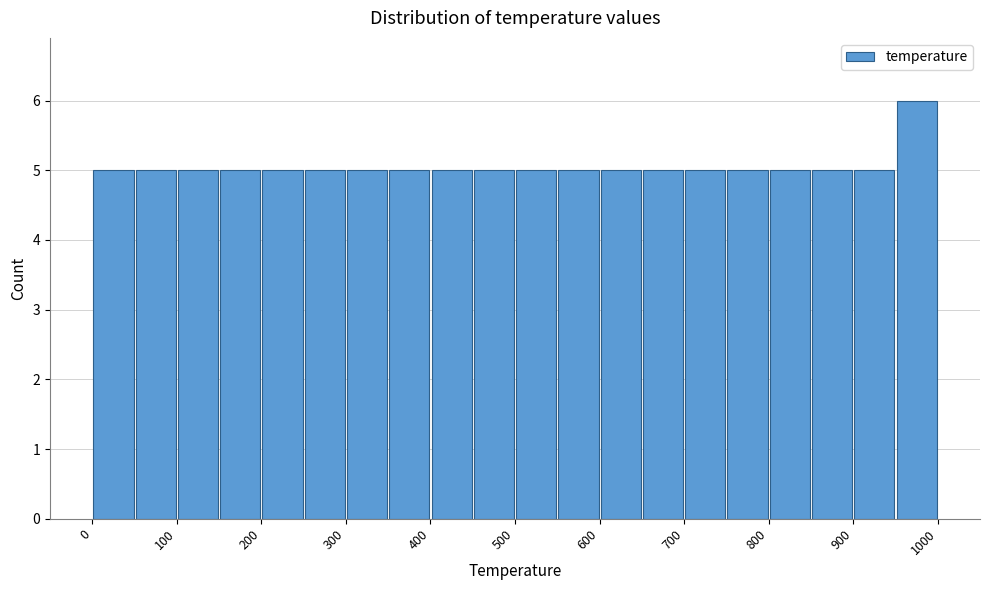

Which range on the x-axis has the tallest bar?

950 to 1000